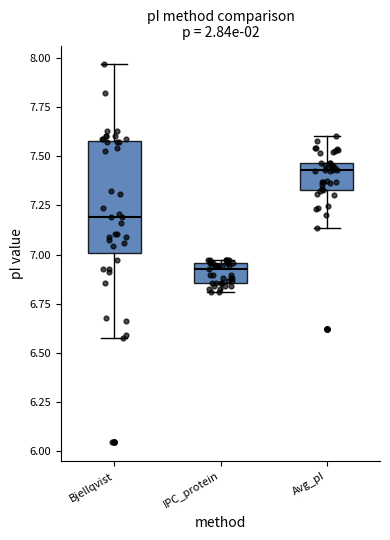

Which box is the tallest, from its lower edge to its upper edge?

Bjellqvist